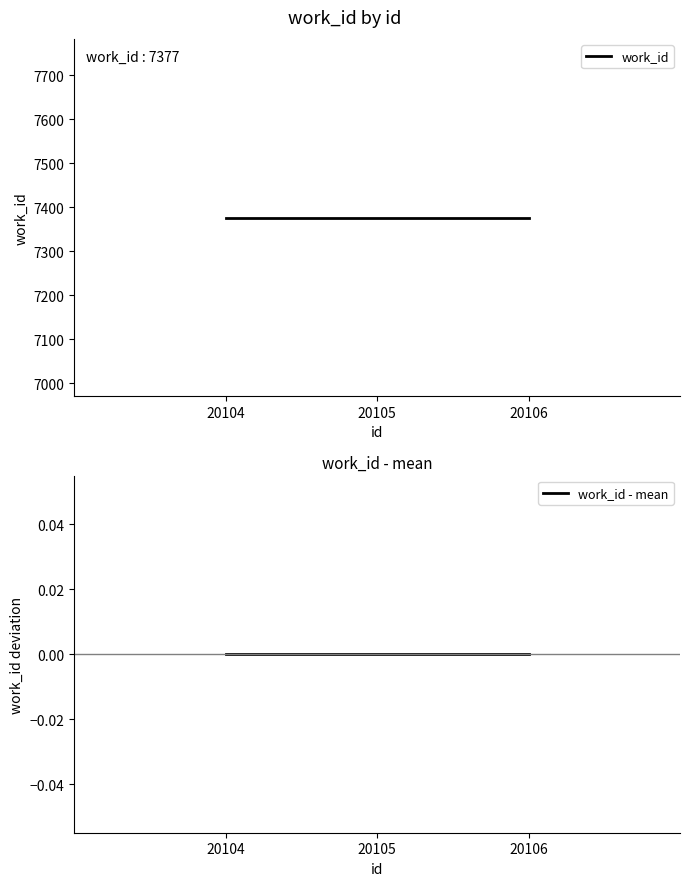

Where is work_id nearest to the value 7377?

20104